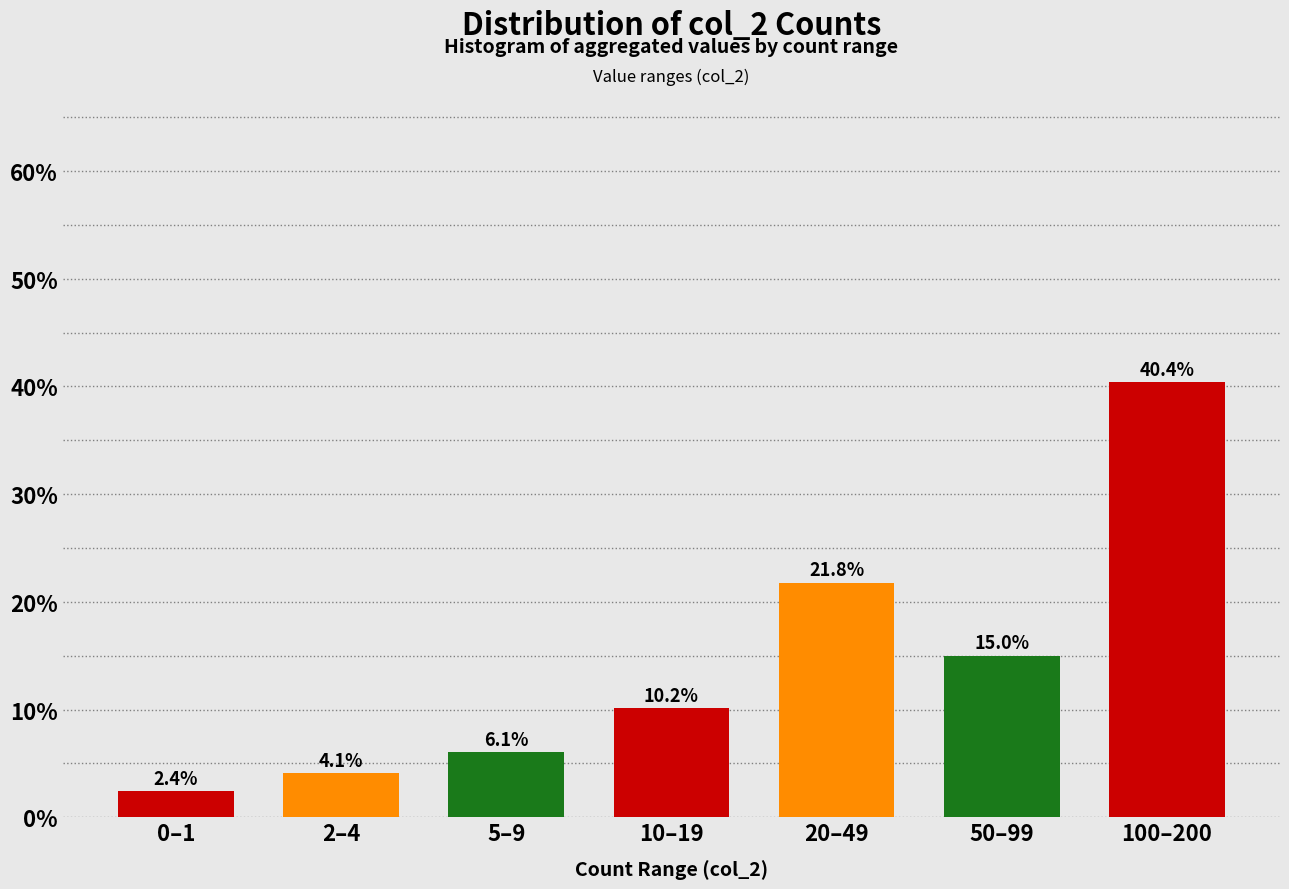

Reading left to right, what are all the values shown in this chart?

0–1=2.4	2–4=4.1	5–9=6.1	10–19=10.2	20–49=21.8	50–99=15.0	100–200=40.4